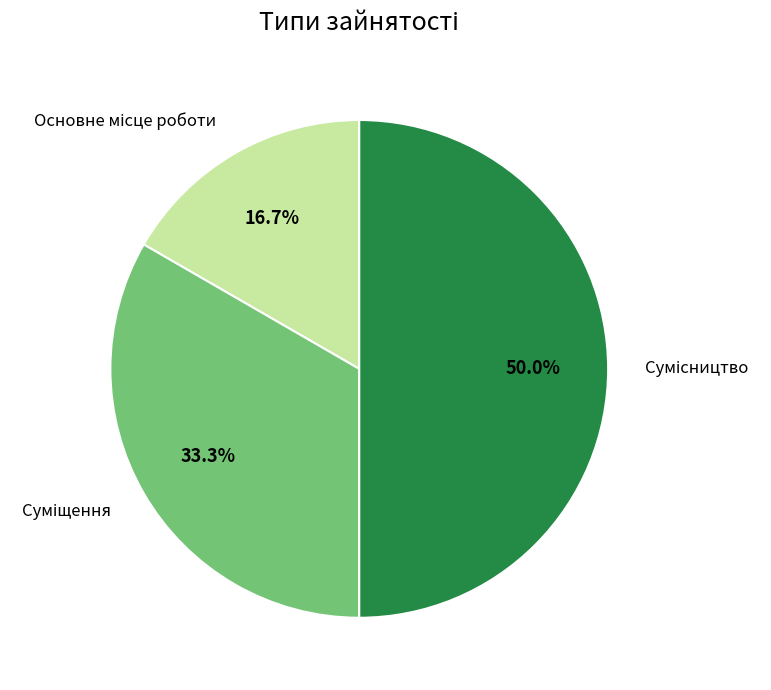

Which category has the biggest portion of the pie?

Сумісництво